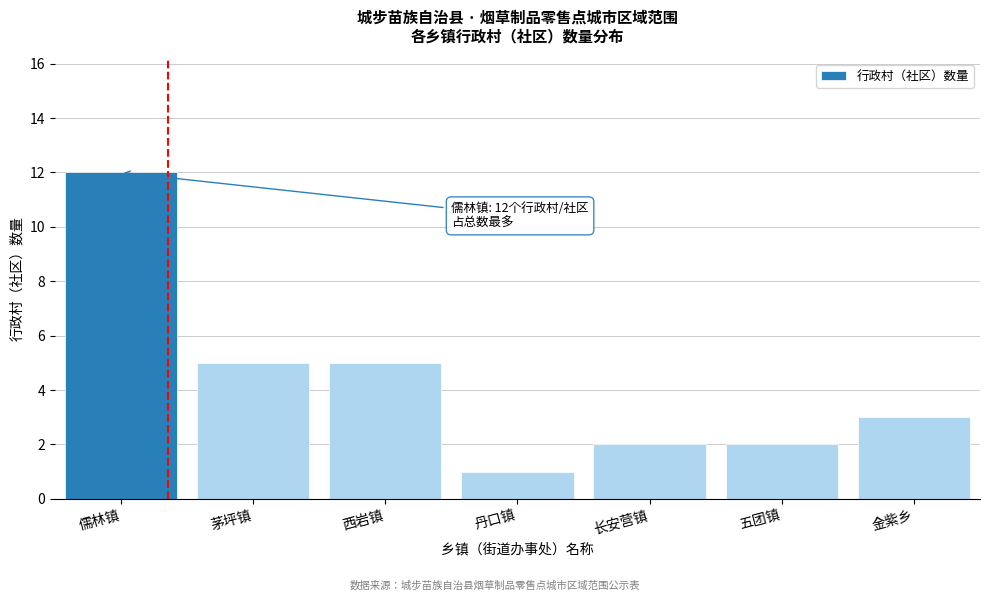

Reading left to right, transcribe all the data shown in this chart.

儒林镇=12	茅坪镇=5	西岩镇=5	丹口镇=1	长安营镇=2	五团镇=2	金紫乡=3